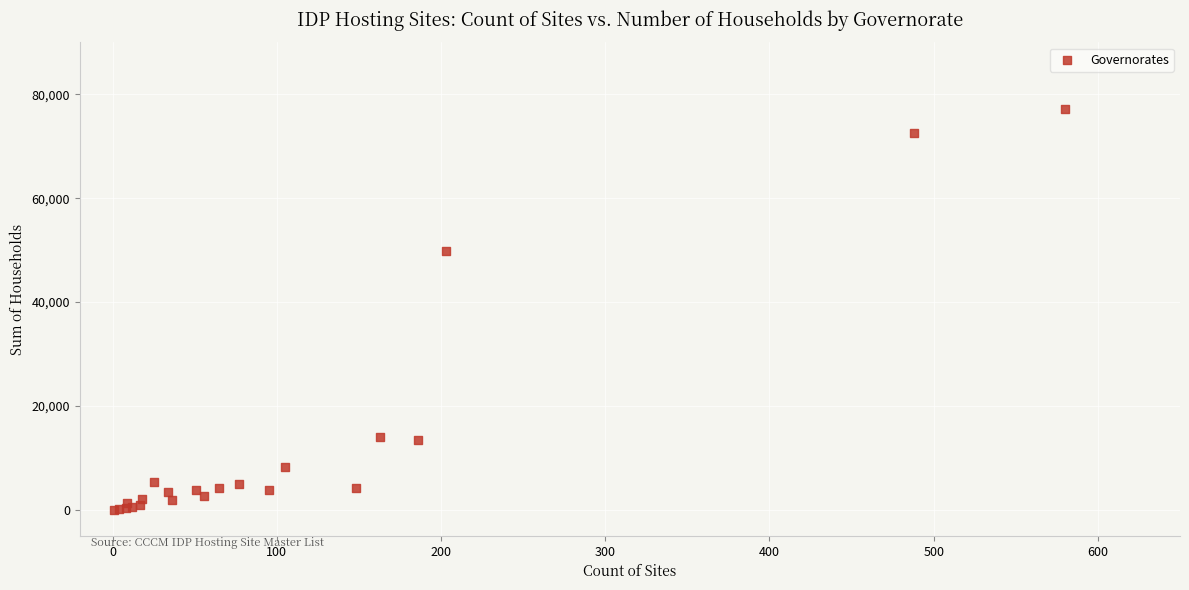

What Y value in the scatter plot is closest to 38607?

49819